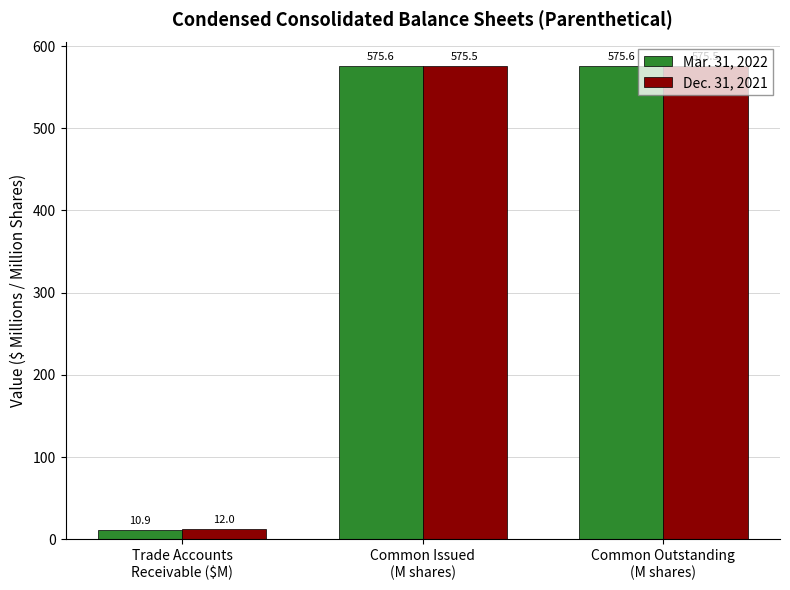

Which series has the largest range (max minus min)?

Mar. 31, 2022